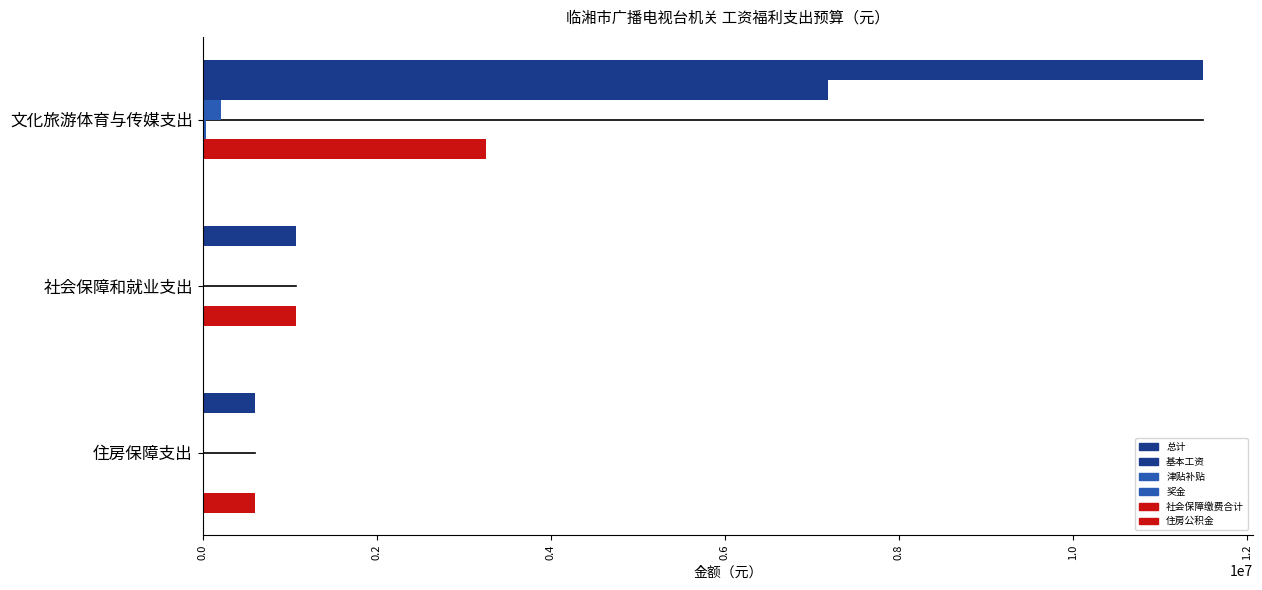

How many values in 社会保障缴费合计 are above zero?

2